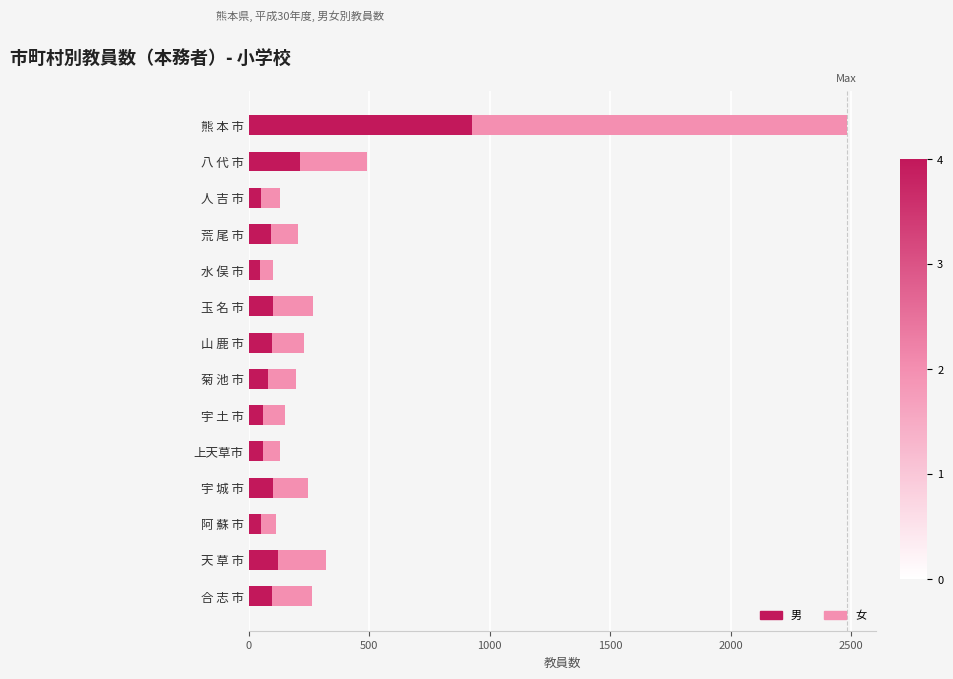

What is the total value across all series at 菊 池 市?

198